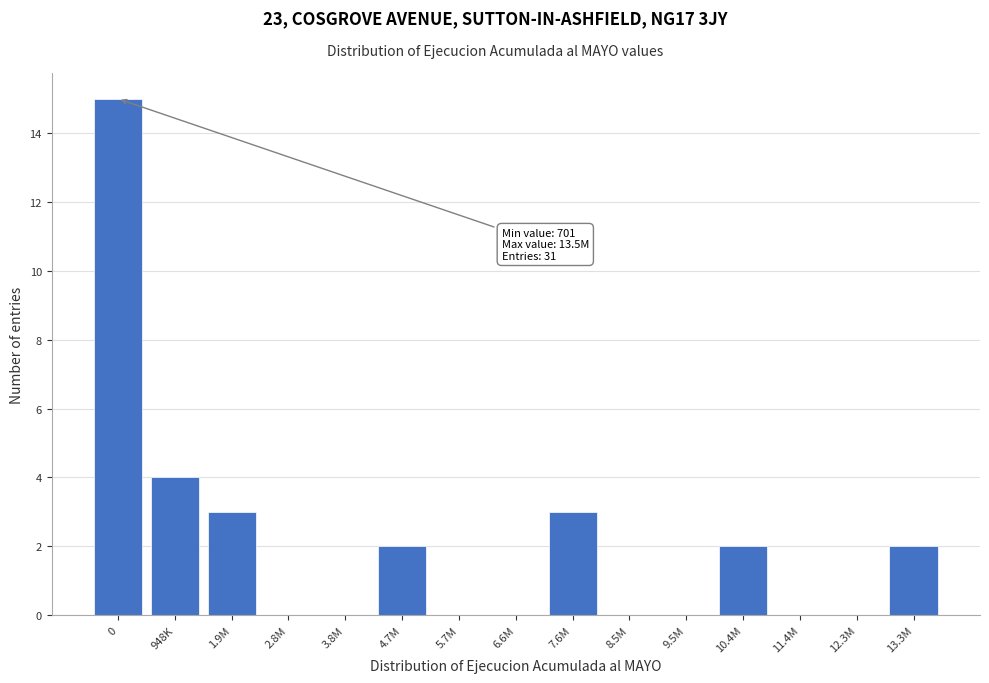

Reading left to right, extract all data points from this chart.

0=15	948K=4	1.9M=3	2.8M=0	3.8M=0	4.7M=2	5.7M=0	6.6M=0	7.6M=3	8.5M=0	9.5M=0	10.4M=2	11.4M=0	12.3M=0	13.3M=2